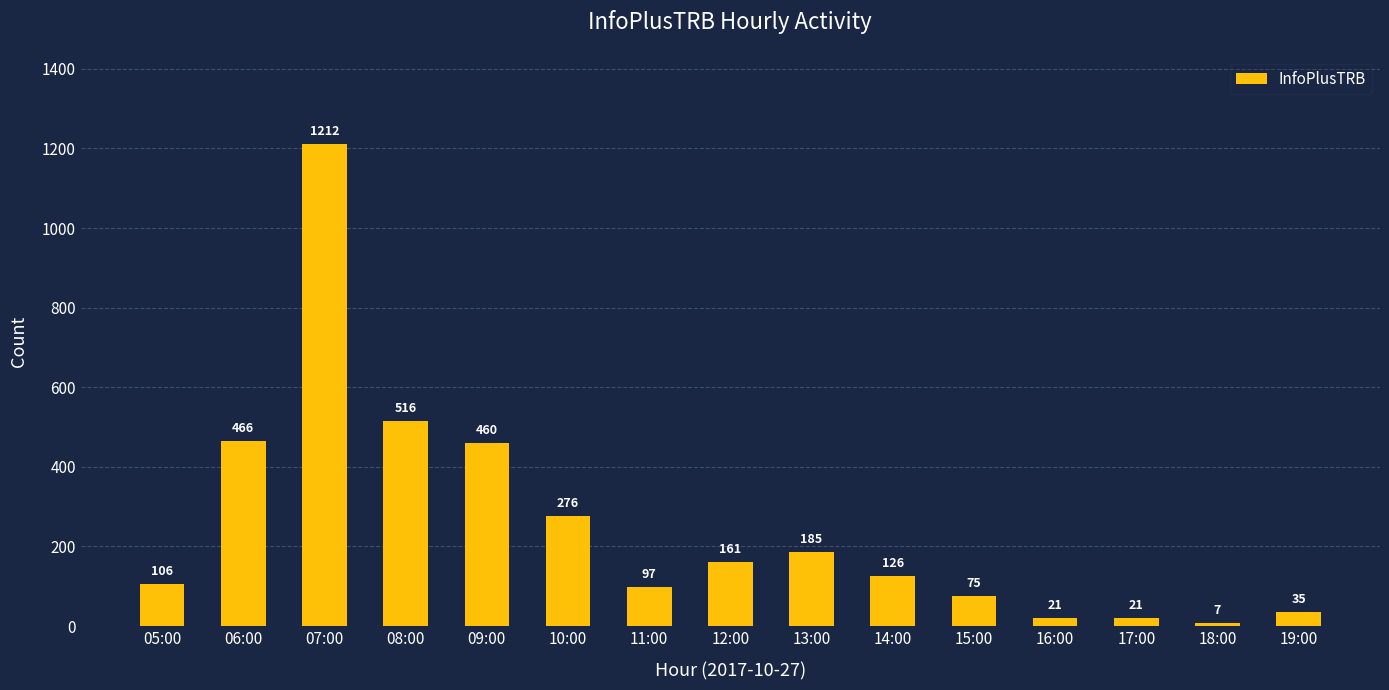

Where is the data nearest to the value 609?

08:00